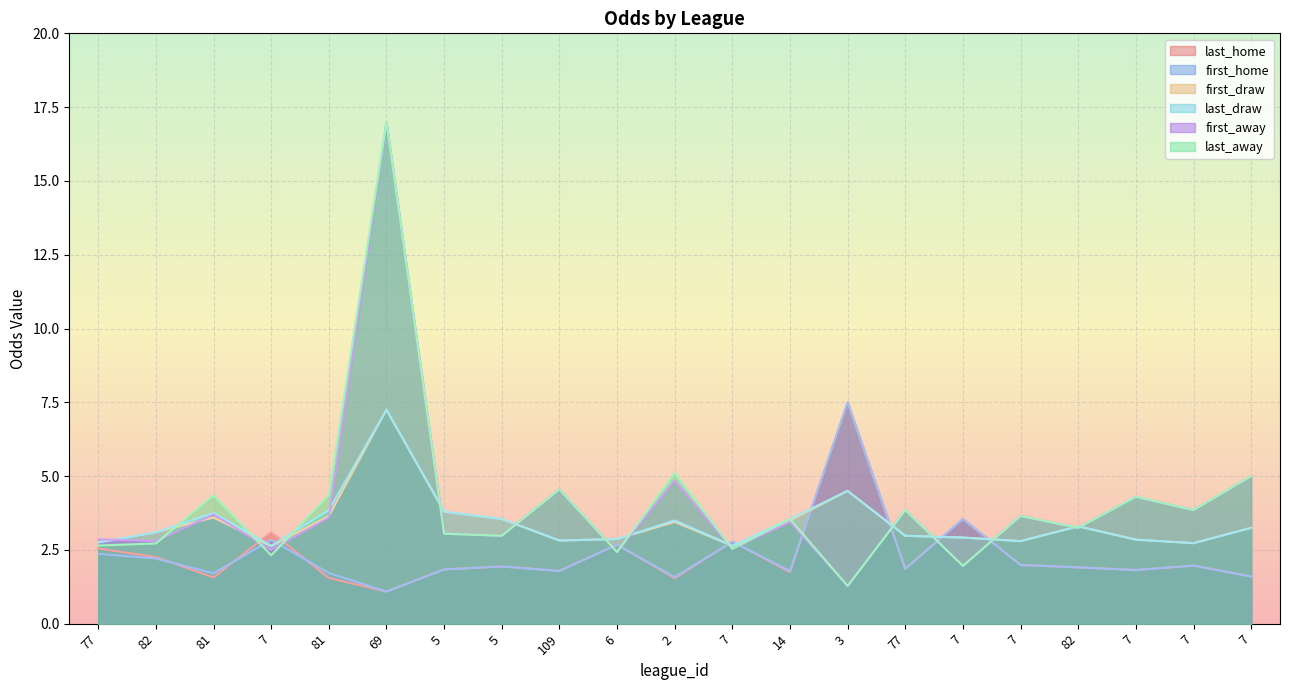

Rank the categories by last_draw value from highest to lowest.

69, 3, 81, 5, 81, 5, 14, 2, 82, 7, 82, 77, 7, 6, 7, 109, 7, 77, 7, 7, 7